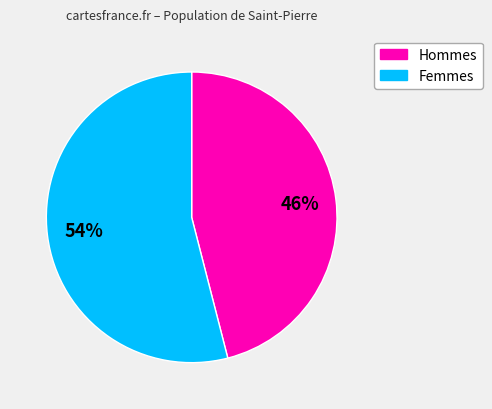

Is there any slice that represents more than half of the pie?

Yes